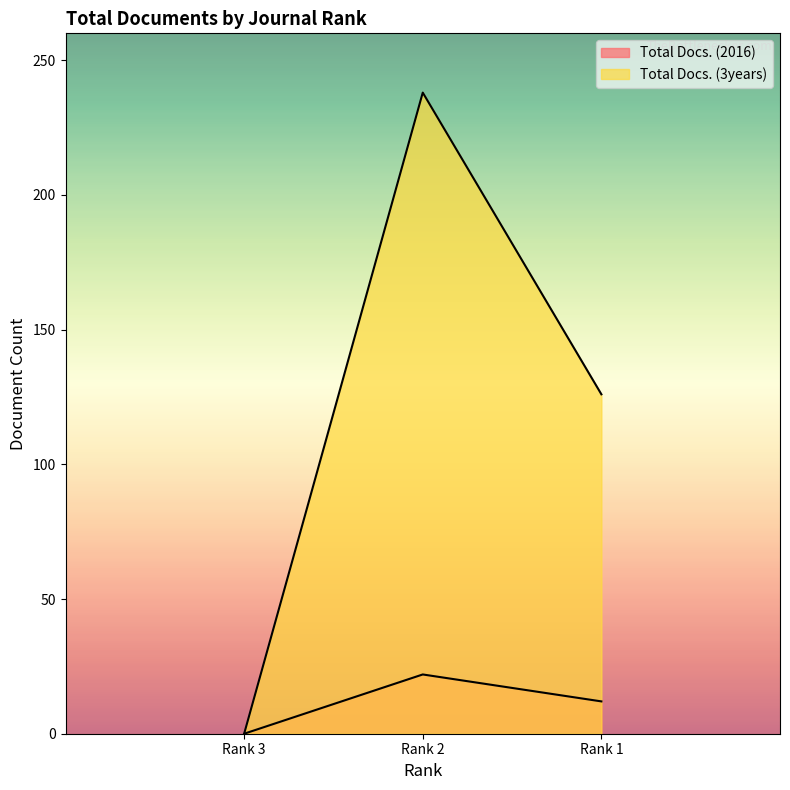

What is the value of the Total Docs. (2016) point at the 2nd from the left?

22